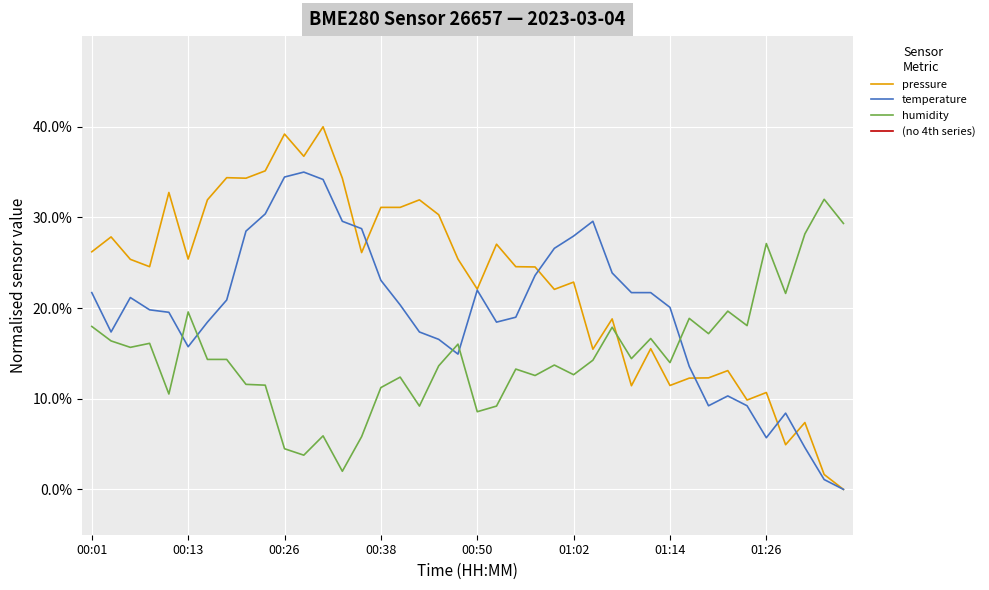

Which series has the largest range (max minus min)?

pressure